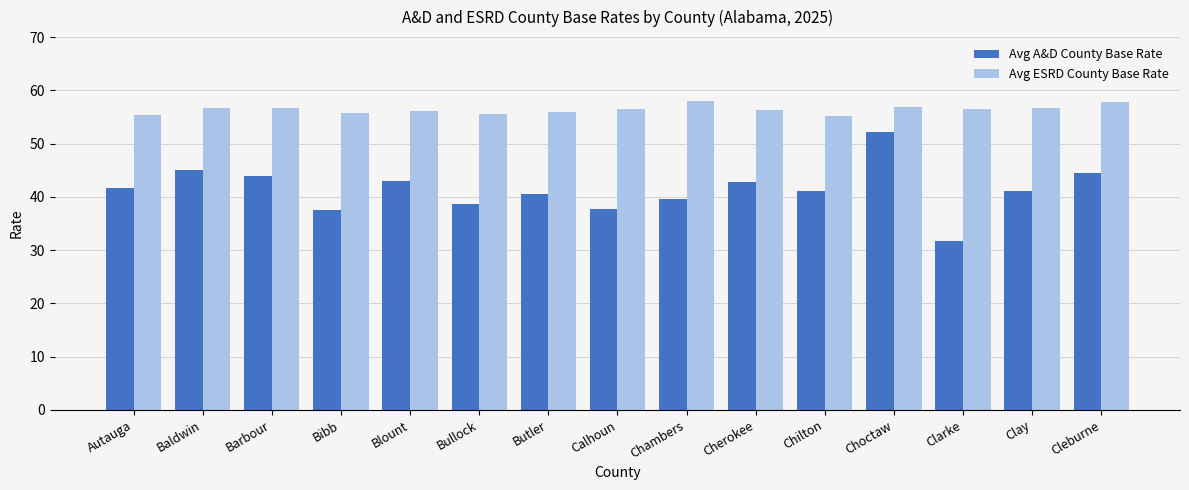

At Cherokee, list the series in order from largest to smallest.

Avg ESRD County Base Rate, Avg A&D County Base Rate